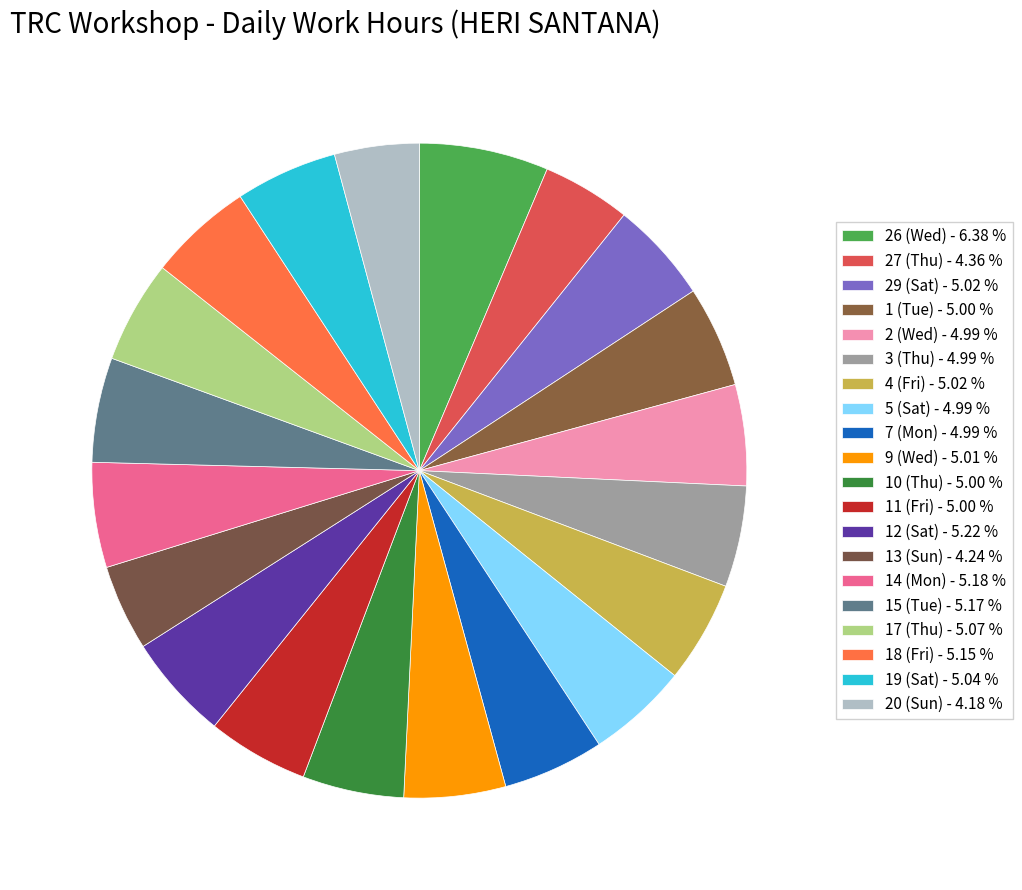

How many slices are in this pie chart?

20